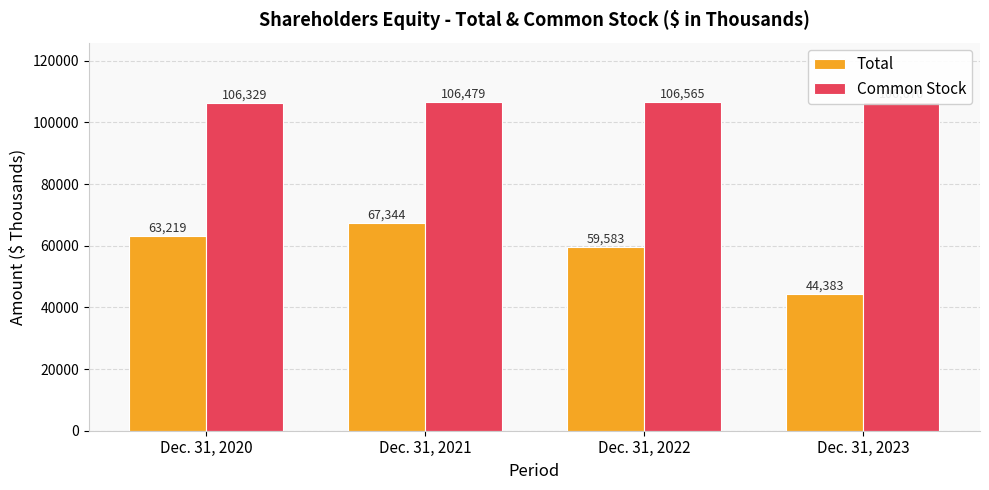

How many data points does each series have?

4